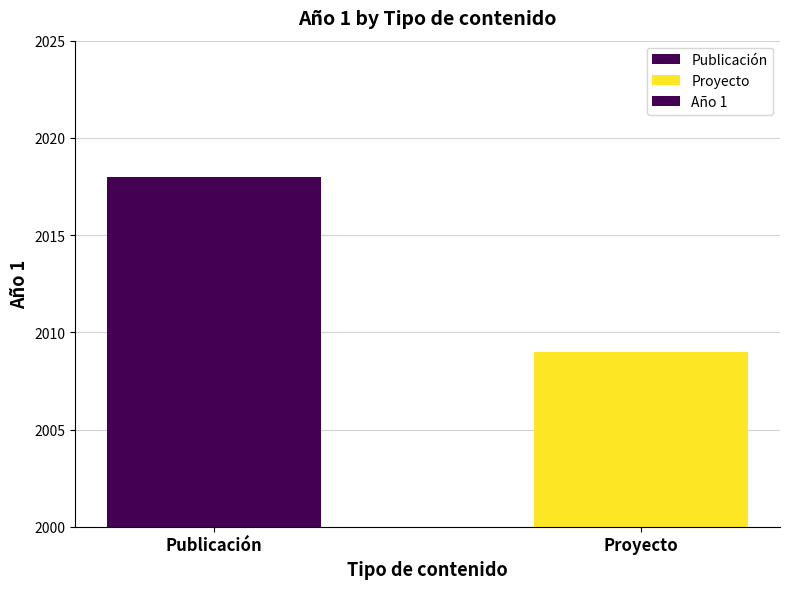

Reading left to right, extract all data points from this chart.

2018	2009